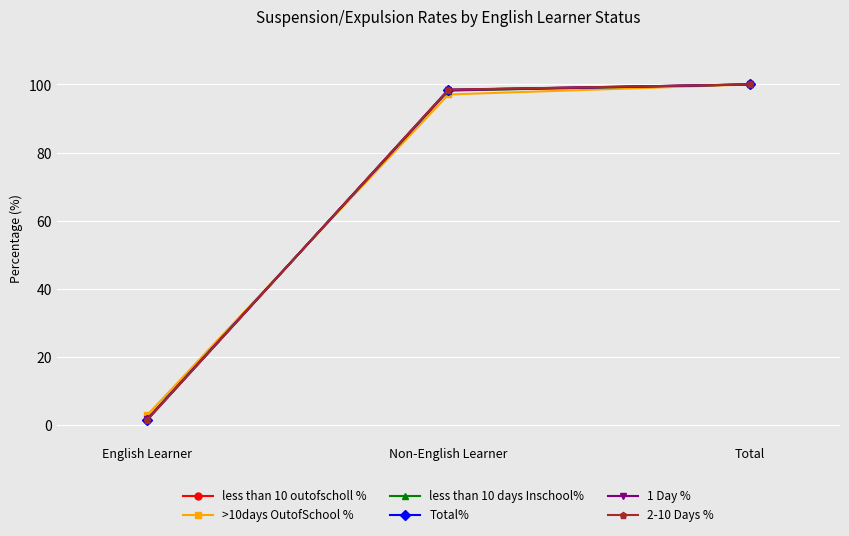

What position from the left is Non-English Learner?

2